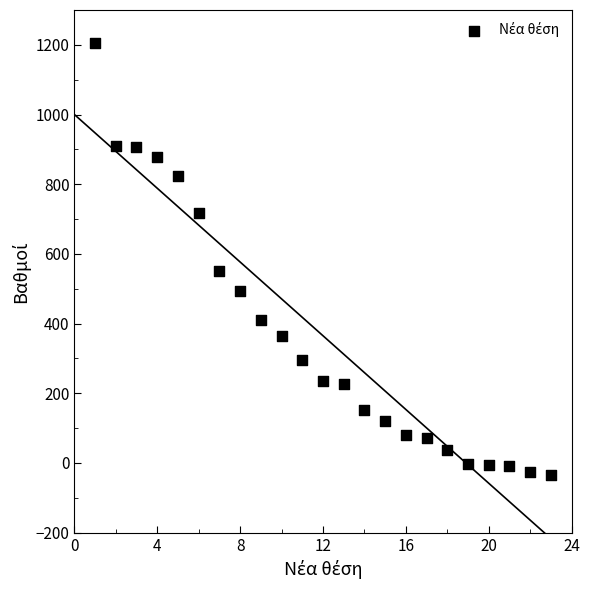

What is the range of Y values (max minus min)?

1239.0